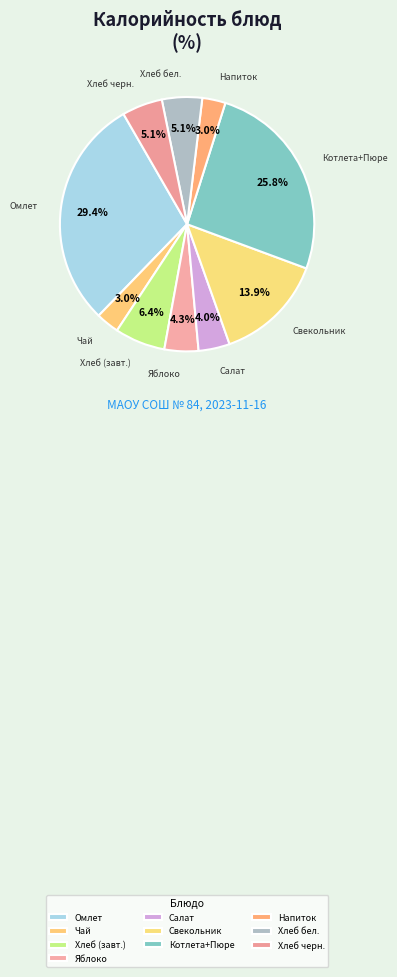

Count the number of slices in the pie.

10